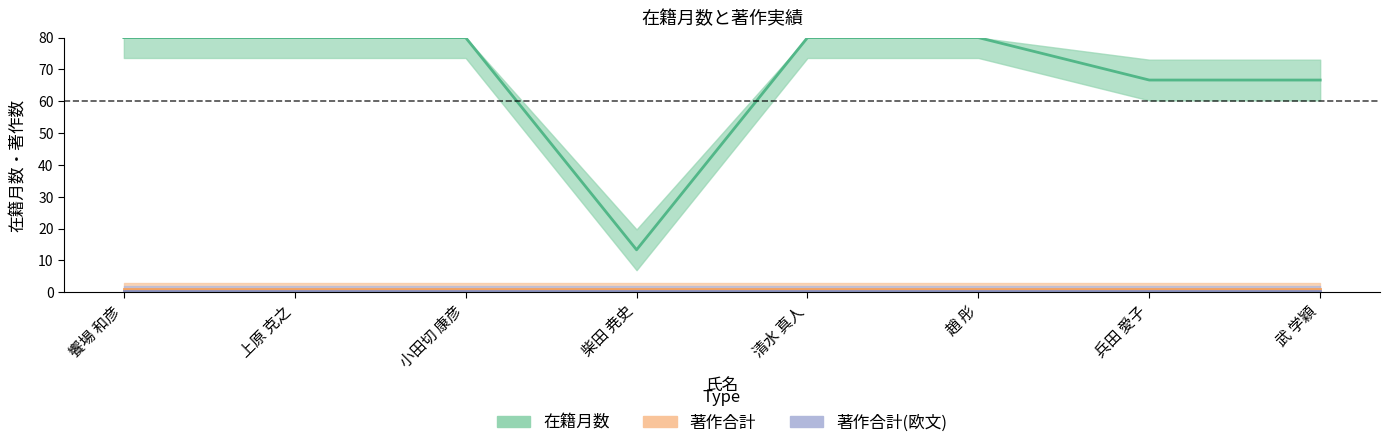

Which series has the largest total across all categories?

在籍月数